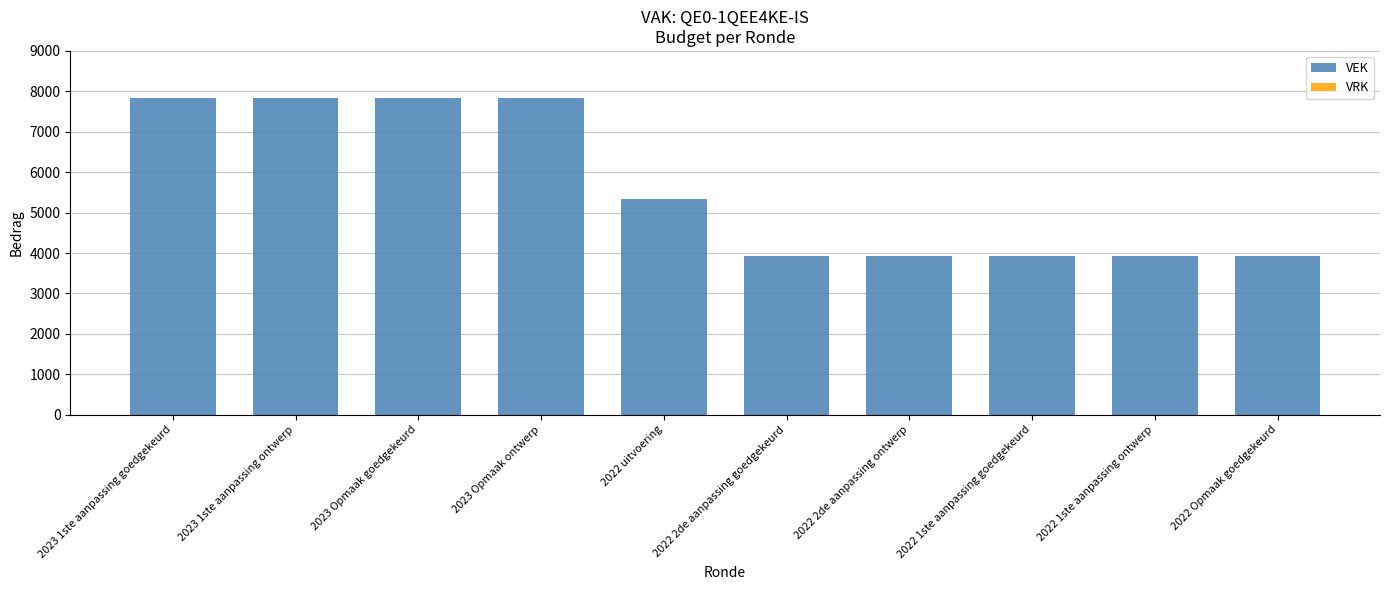

Where is the data nearest to the value 5879?

2022 uitvoering